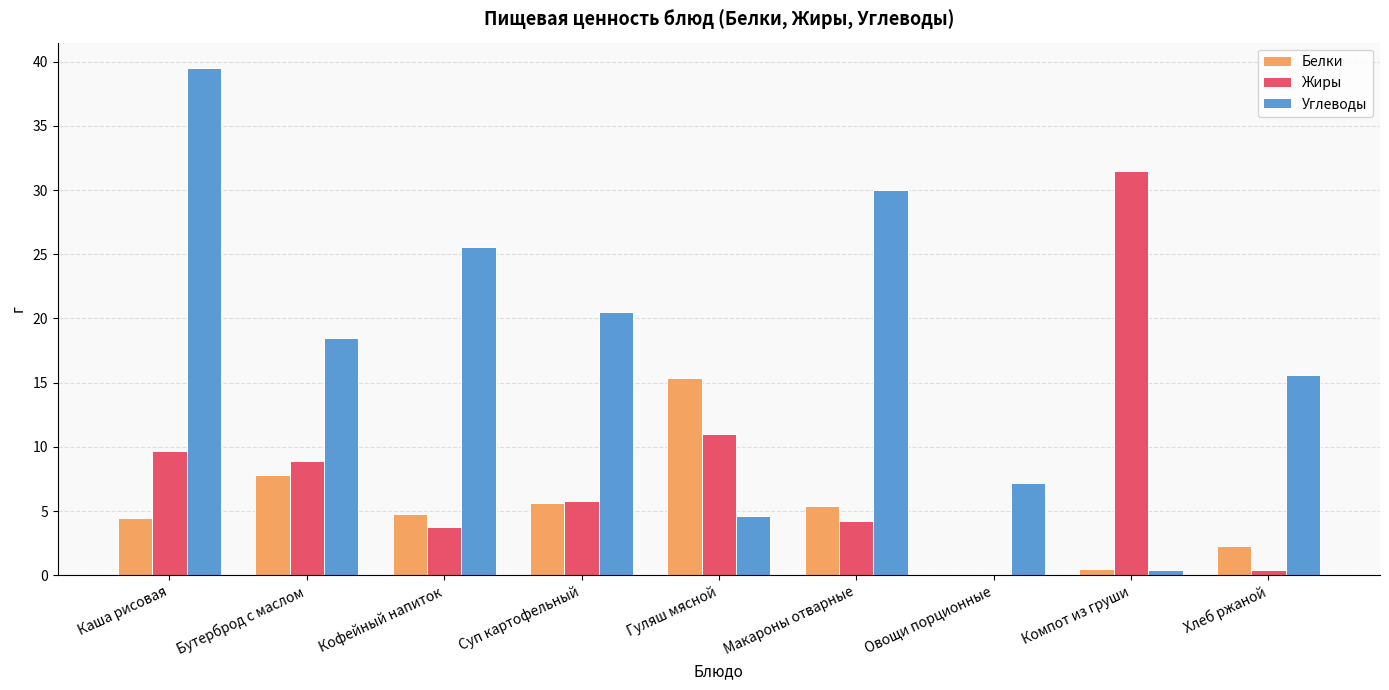

What are all the series names shown in the legend?

Белки, Жиры, Углеводы